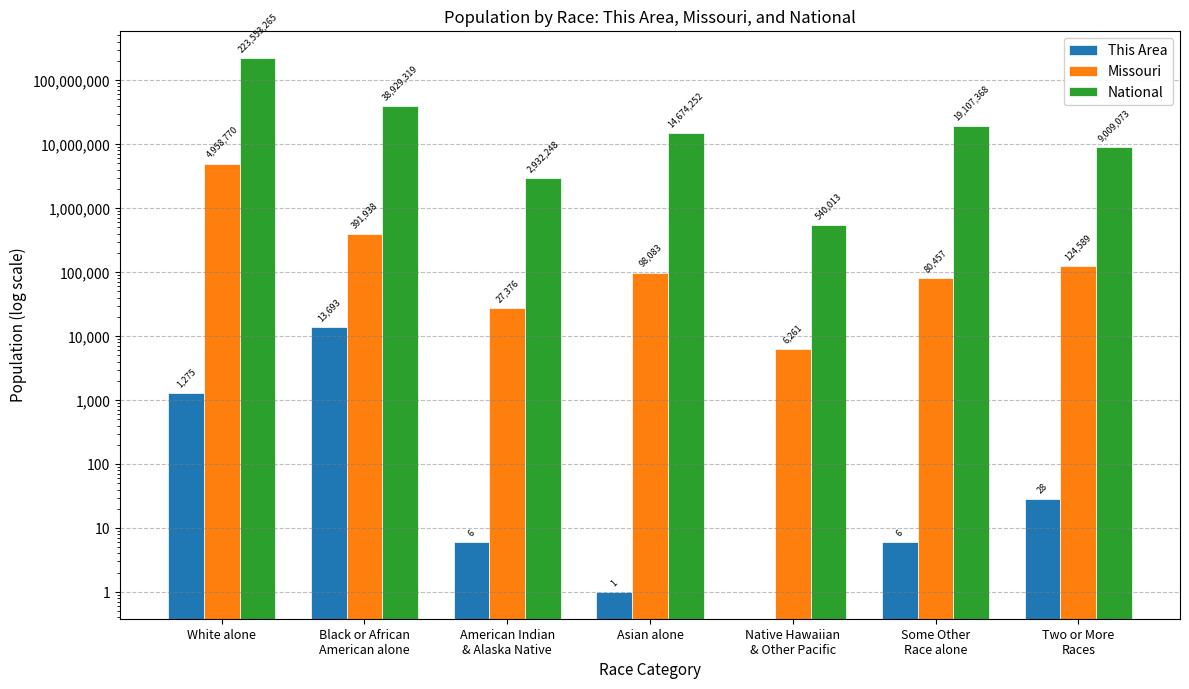

How many bars are there in total?

21